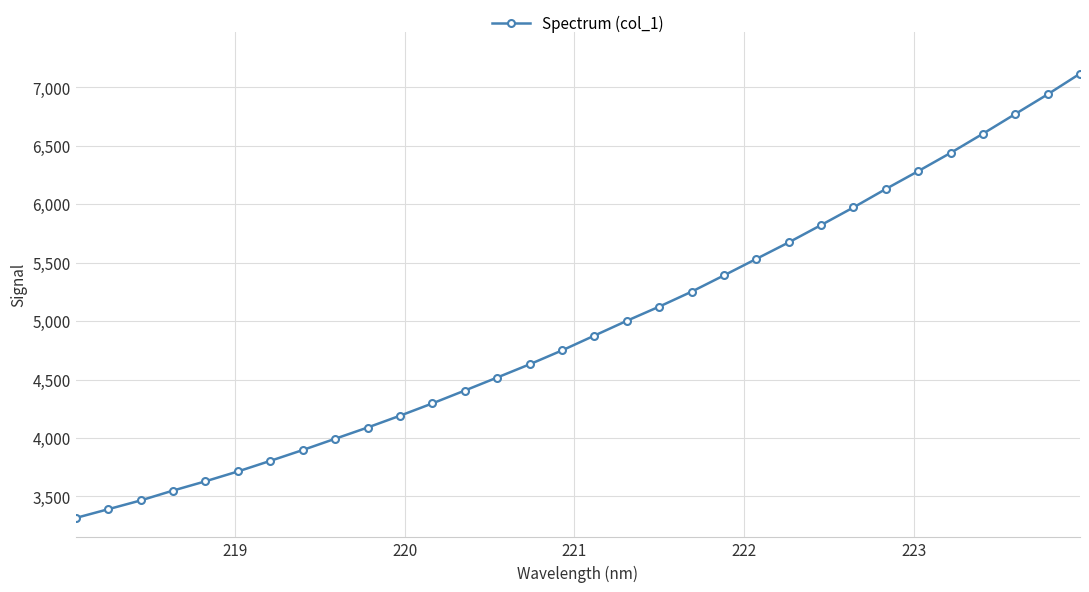

What is the minimum value shown in the chart?

3315.5